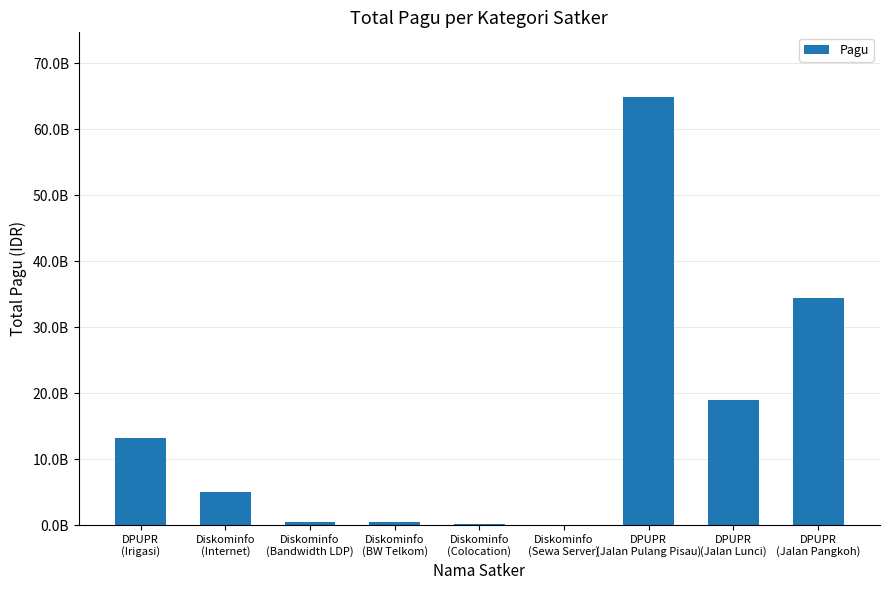

Which has a higher value, Diskominfo
(BW Telkom) or DPUPR
(Jalan Pangkoh)?

DPUPR
(Jalan Pangkoh)